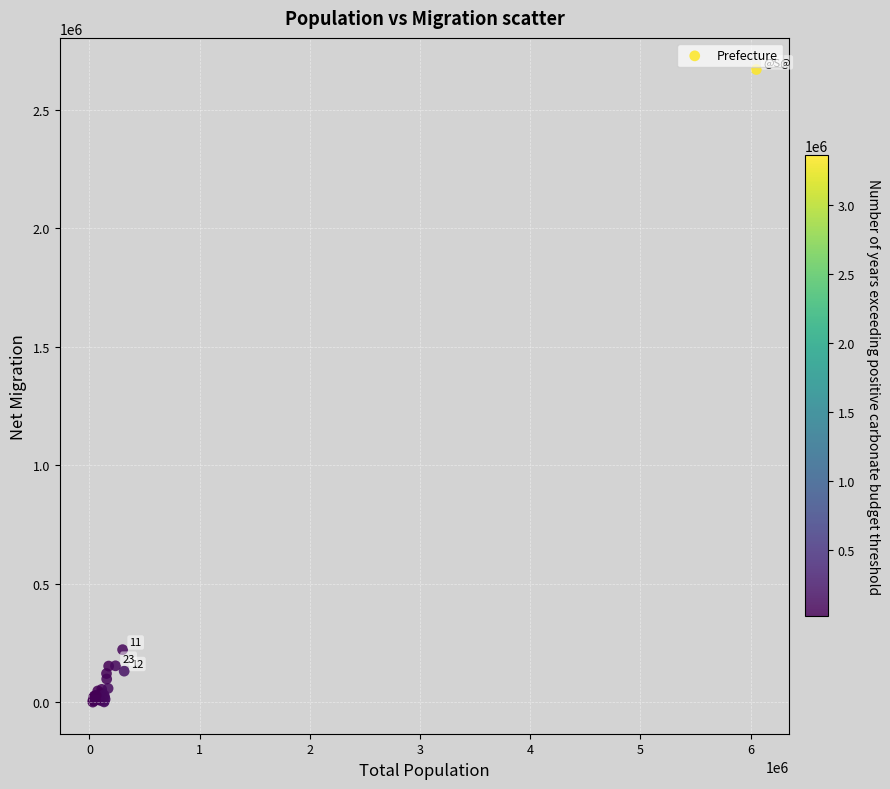

What Y value in the scatter plot is closest to 1334943?

221332